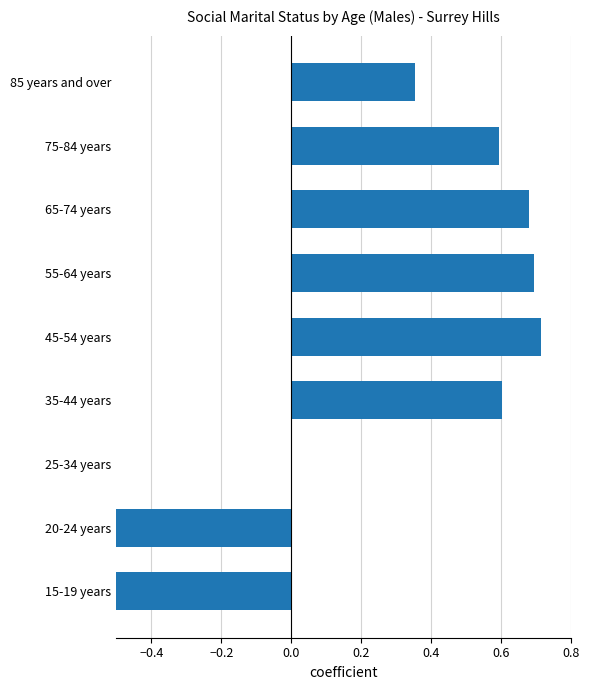

What is the difference between the maximum and minimum values?

1.7